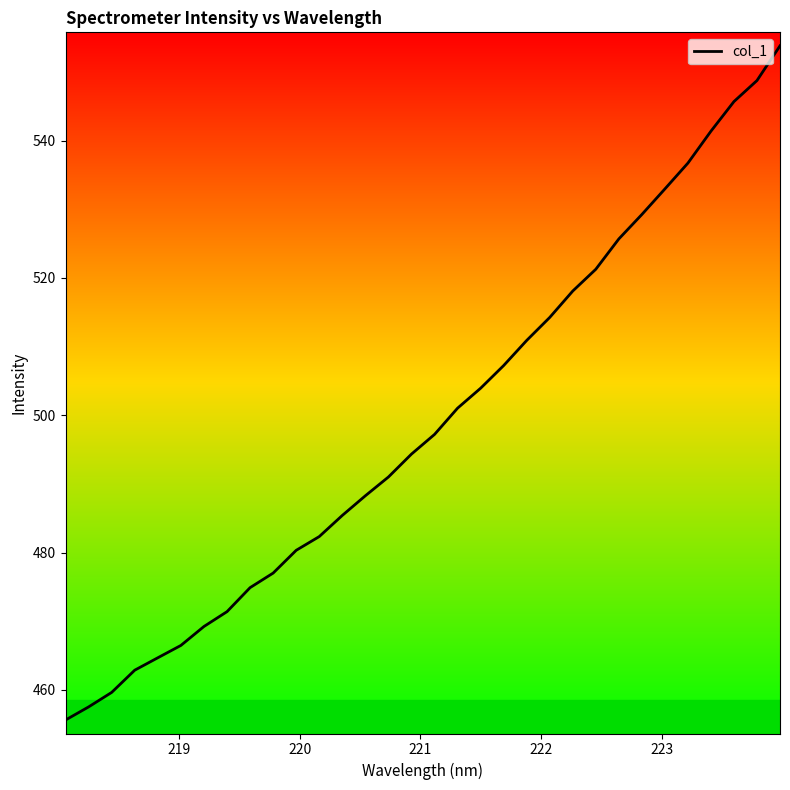

What is the average value?

499.0